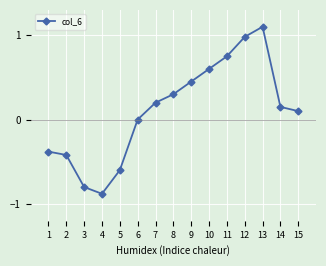

How many interior local valleys (lower than both neighbors) does the data have?

1